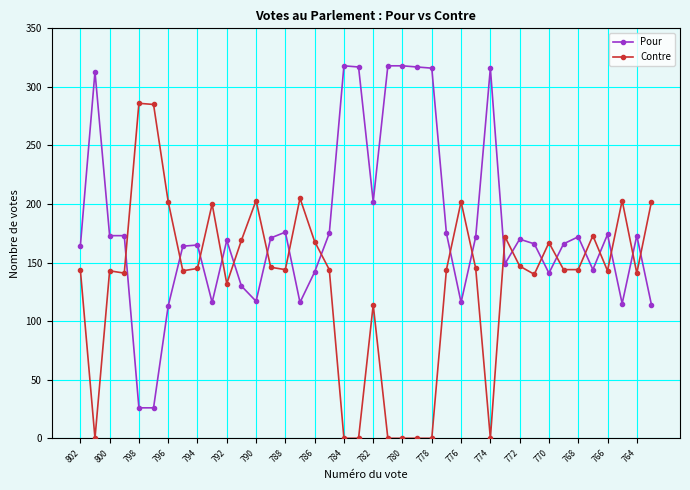

Which series has the largest total across all categories?

Pour